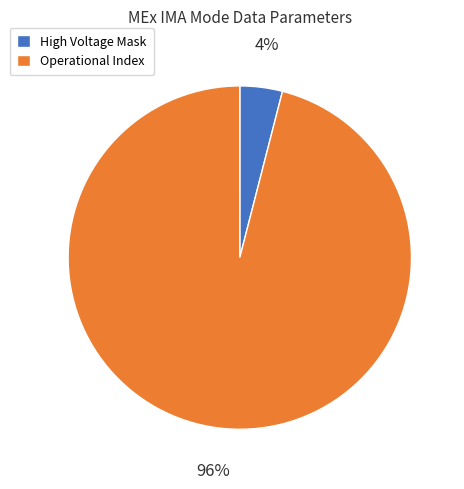

Do High Voltage Mask and Operational Index together represent more than half of the pie?

Yes